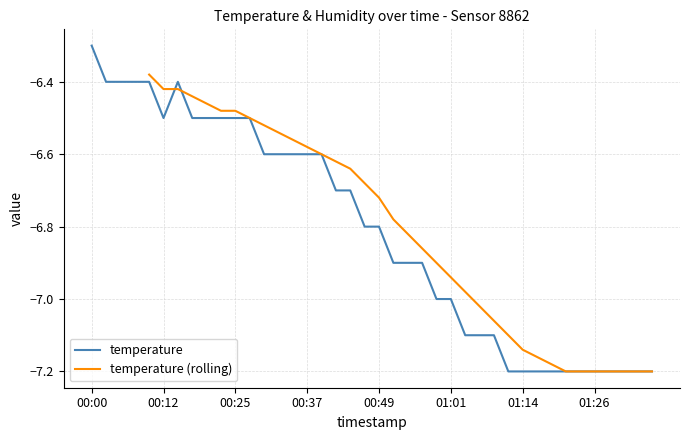

True or false: the data has more than 1 interior local peaks.

False